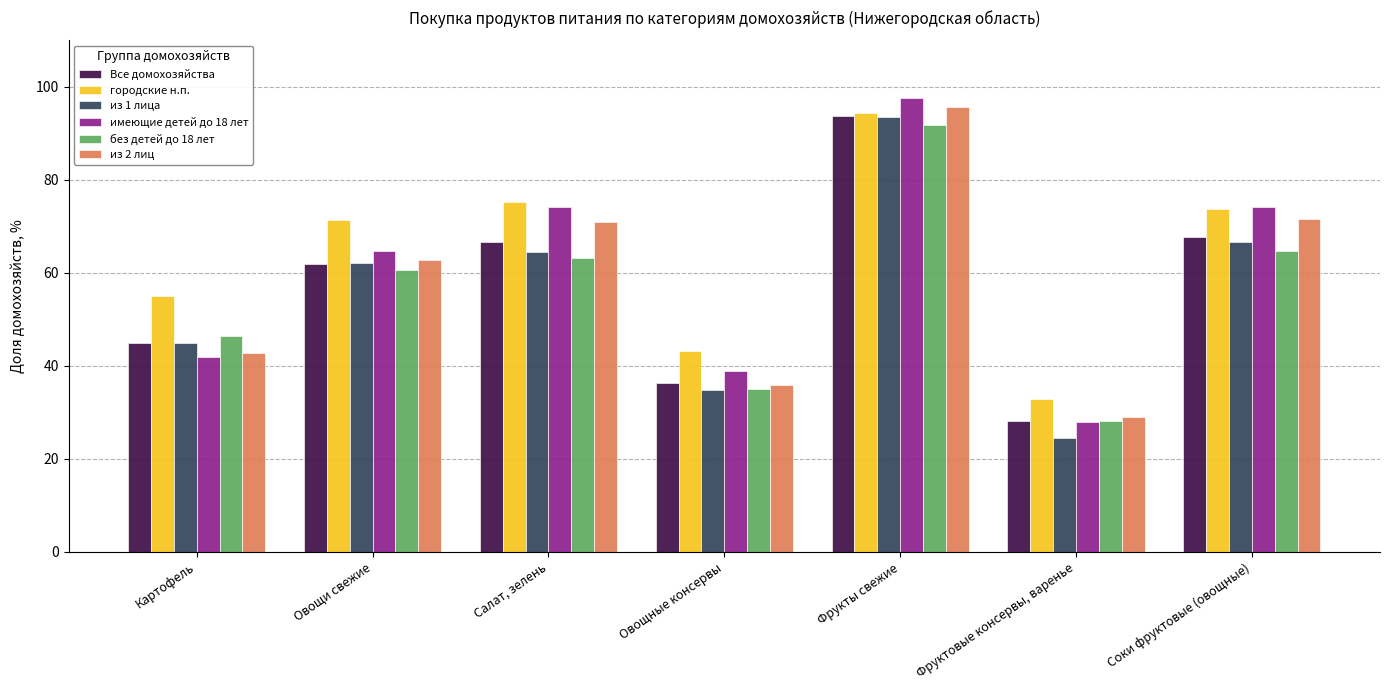

Which series changed the most between Картофель and Фрукты свежие?

имеющие детей до 18 лет